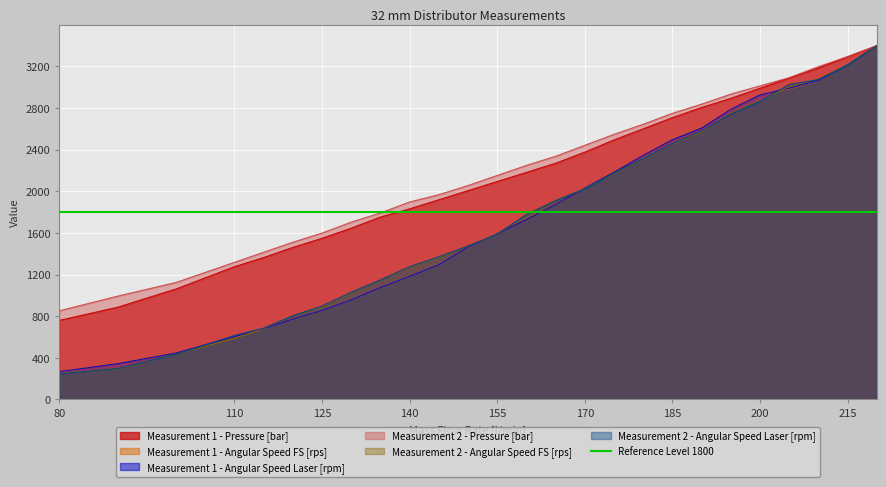

Which category has the highest value across all series?

220